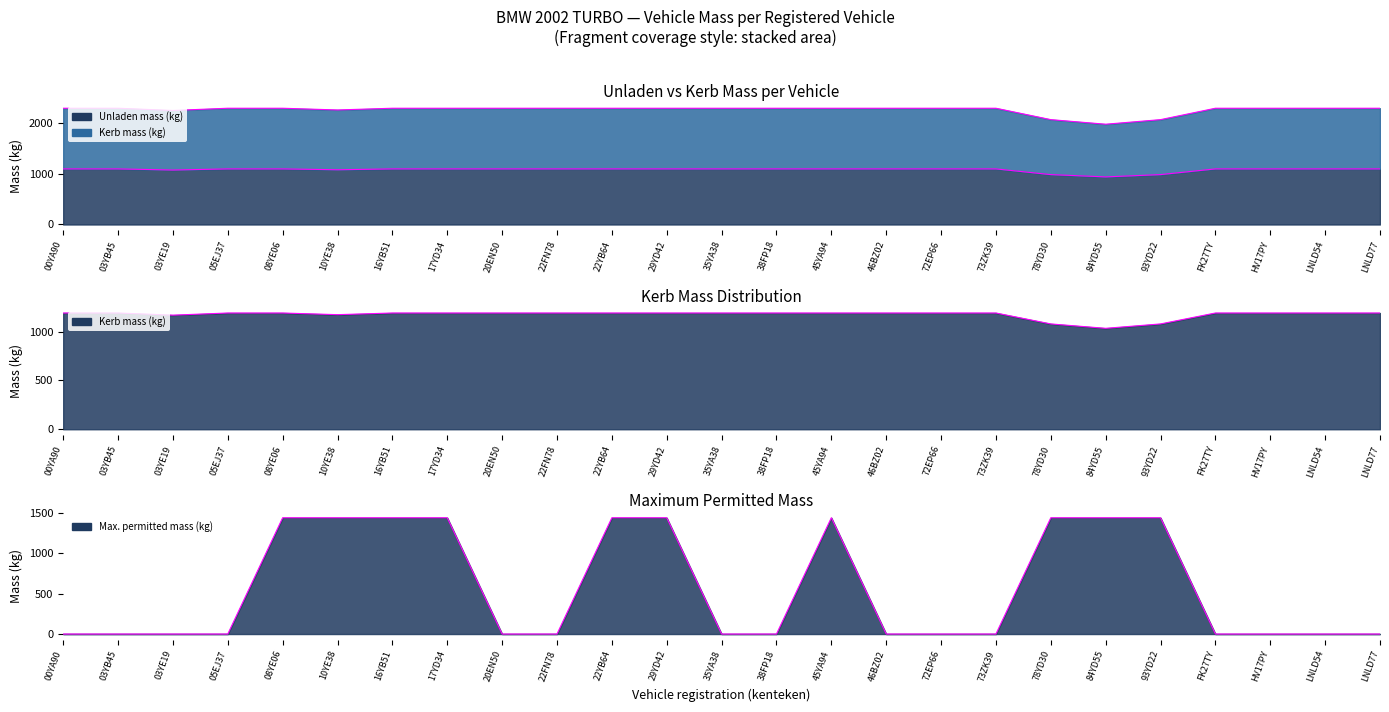

Which label corresponds to the largest value in the chart?

00YA90